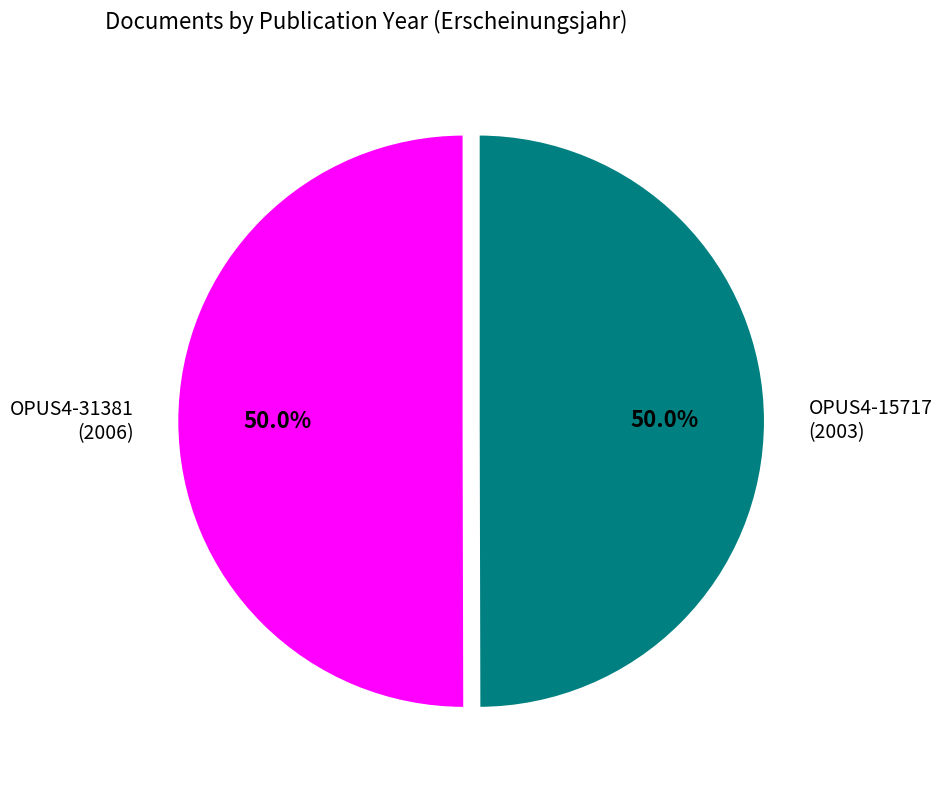

How many segments does this pie chart have?

2